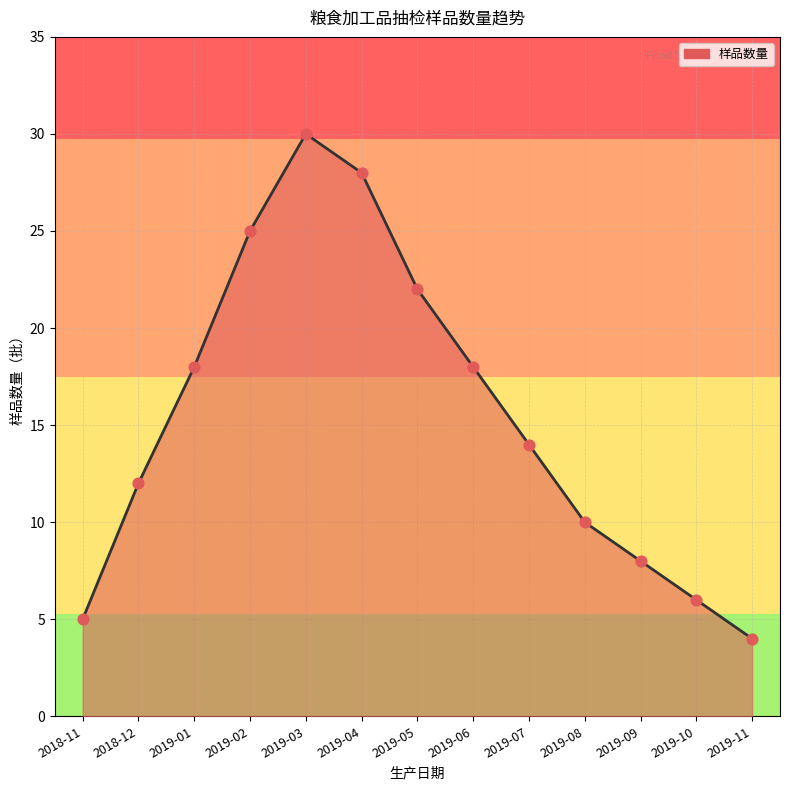

What is the change in value from 2018-12 to 2019-10?

-6